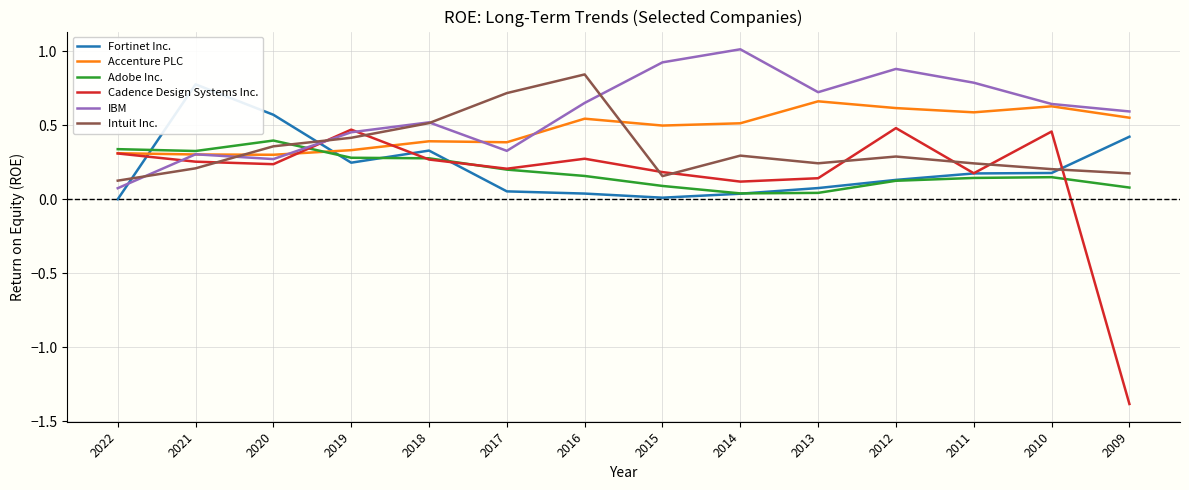

How many interior local valleys does the Intuit Inc. series have?

2